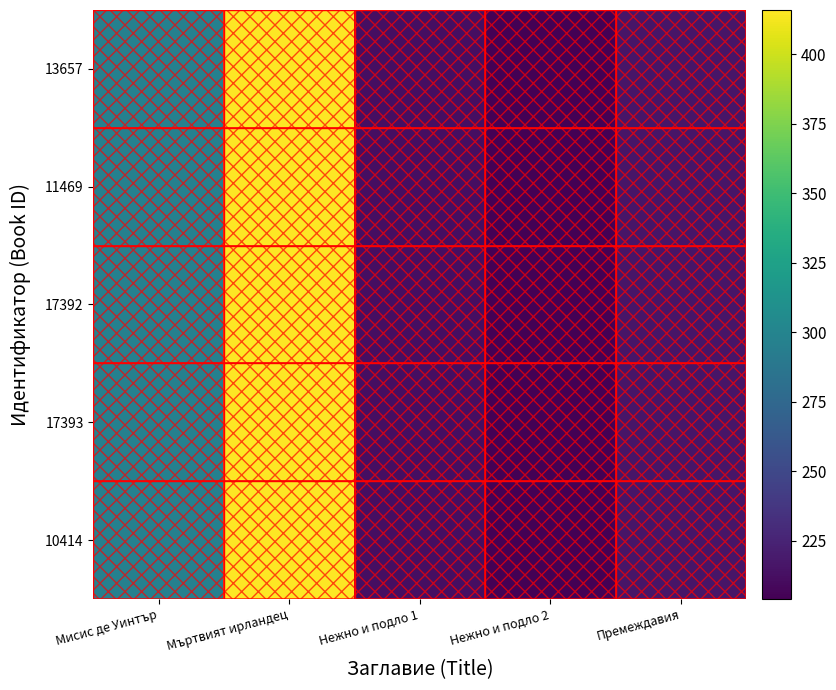

What is the greatest value displayed?

416